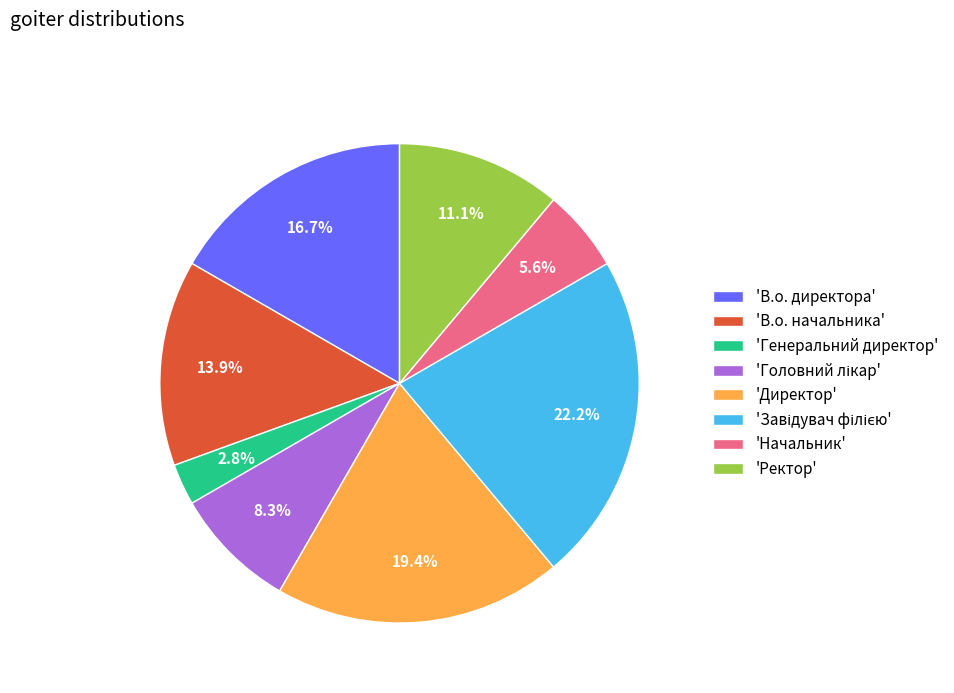

What percentage is NOT represented by 'В.о. начальника'?

86.1%